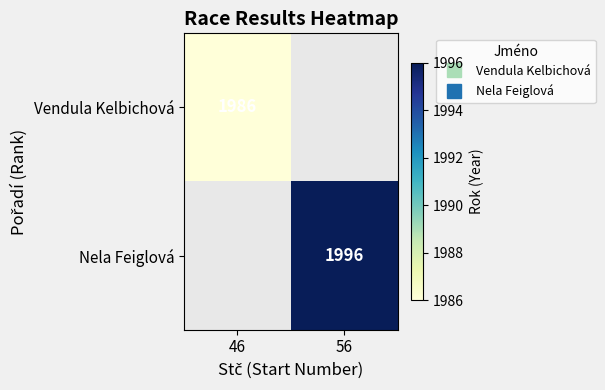

True or false: Nela Feiglová has a value of 2641.6 at 56.

False